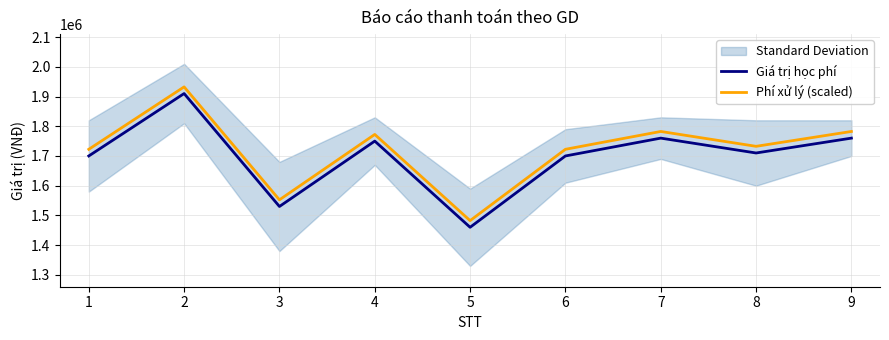

True or false: Giá trị học phí has a value of 1700000.0 at 6.

True